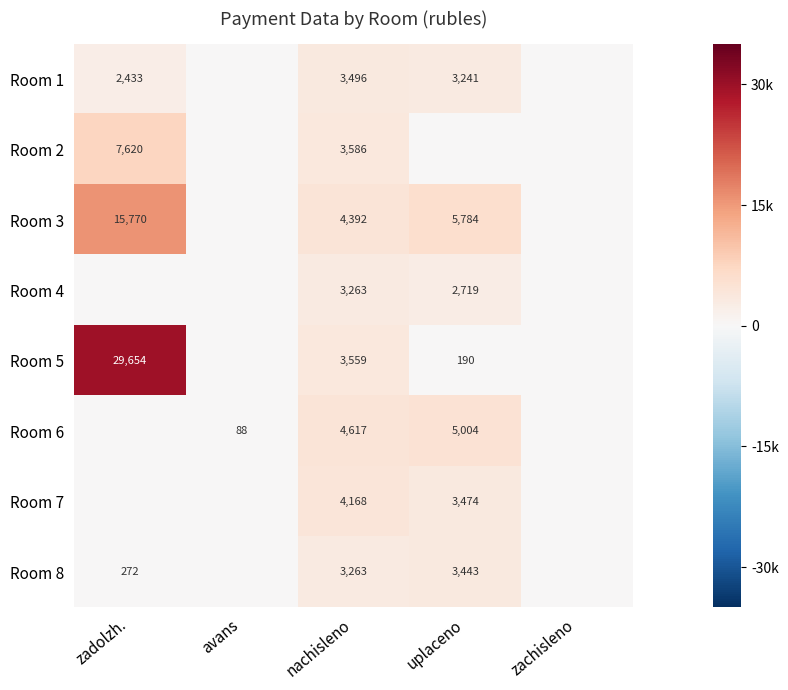

What is the sum of the Room 8 values at uplaceno and zadolzh.?

3715